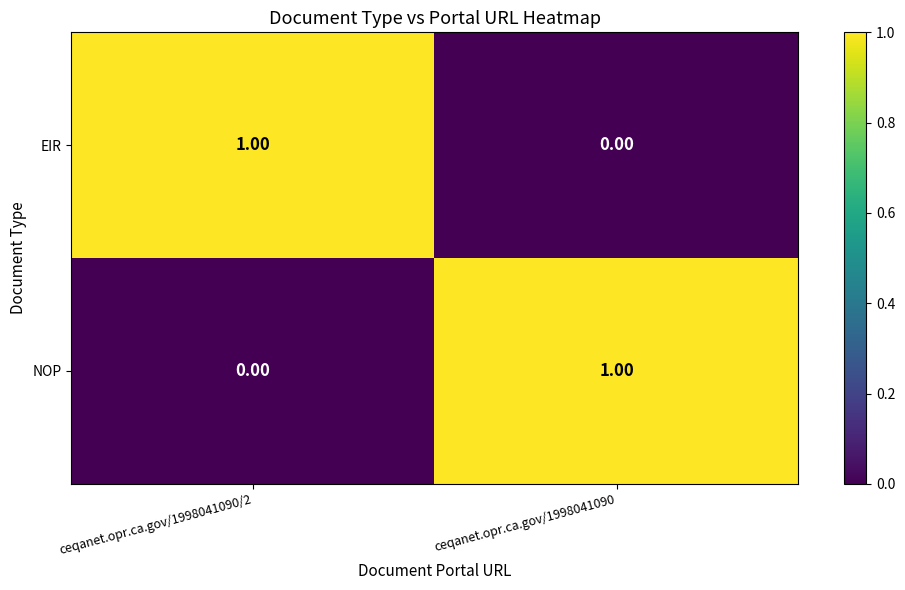

How many values in NOP are above zero?

1